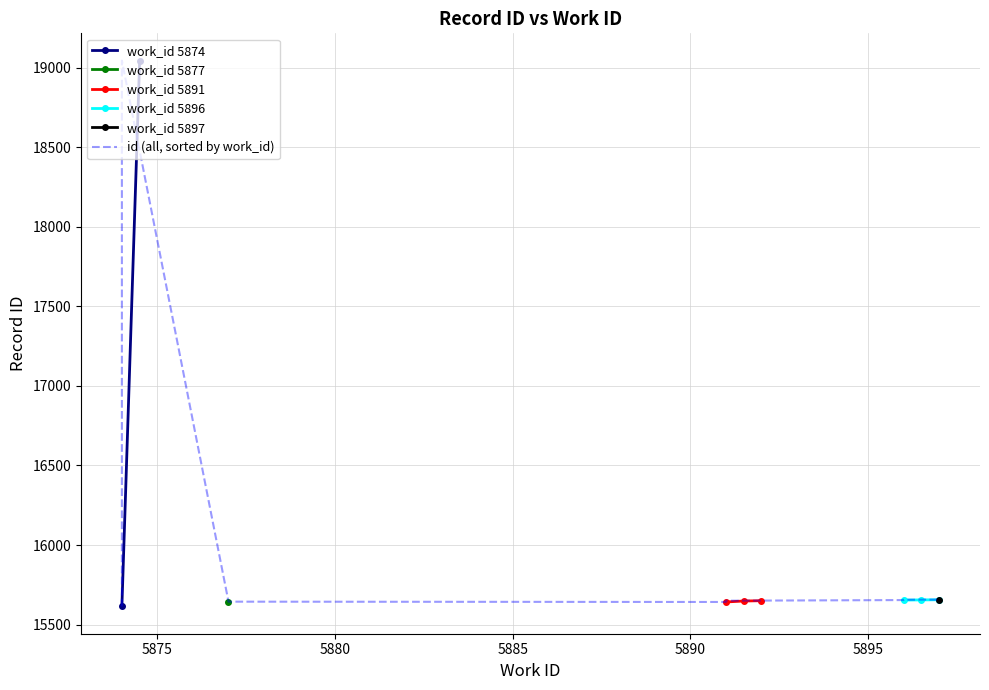

What is the label of the 1st point from the left?

5874